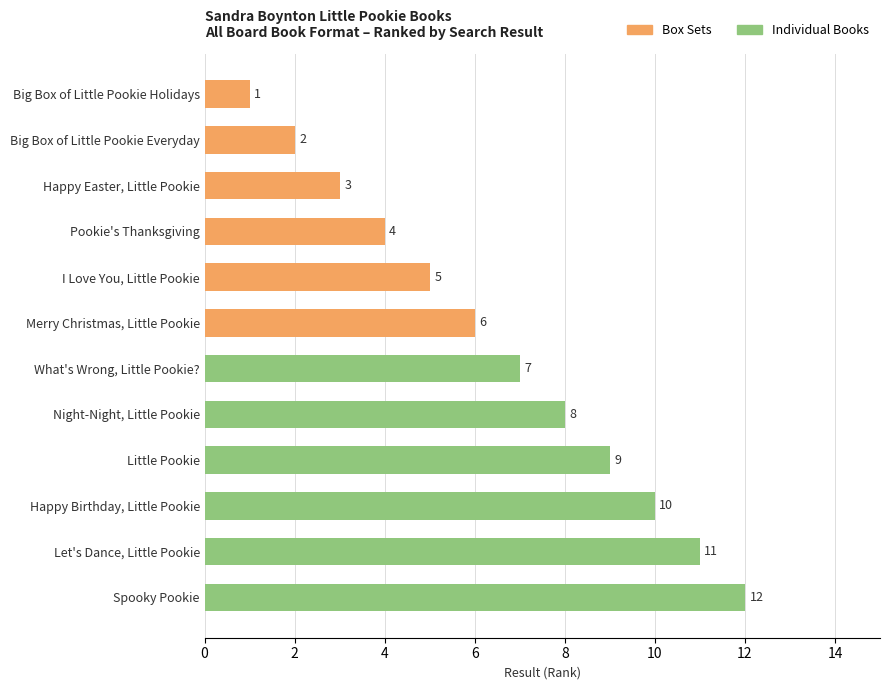

What is the change in value from Spooky Pookie to What's Wrong, Little Pookie??

-5